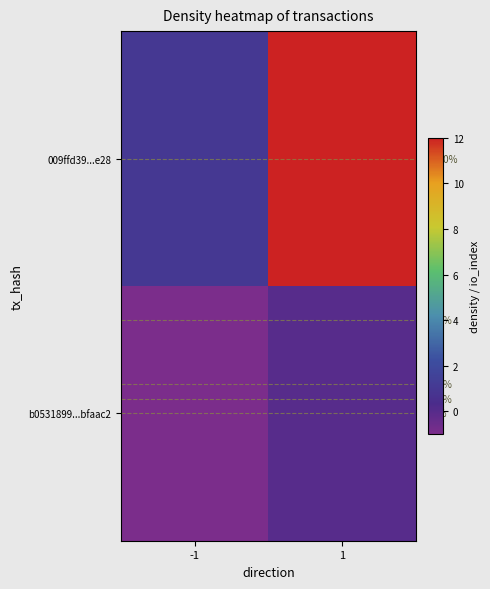

Rank the series at 1 from lowest to highest value.

b0531899...bfaac2, 009ffd39...e28